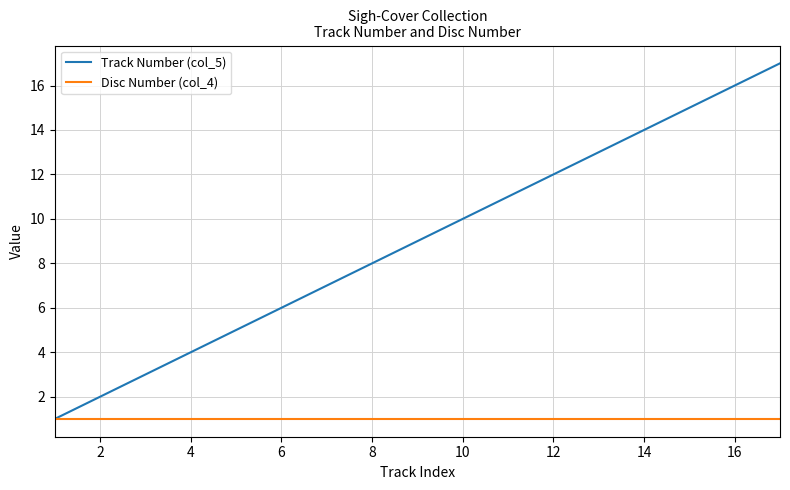

Which series has the widest spread of values?

Track Number (col_5)